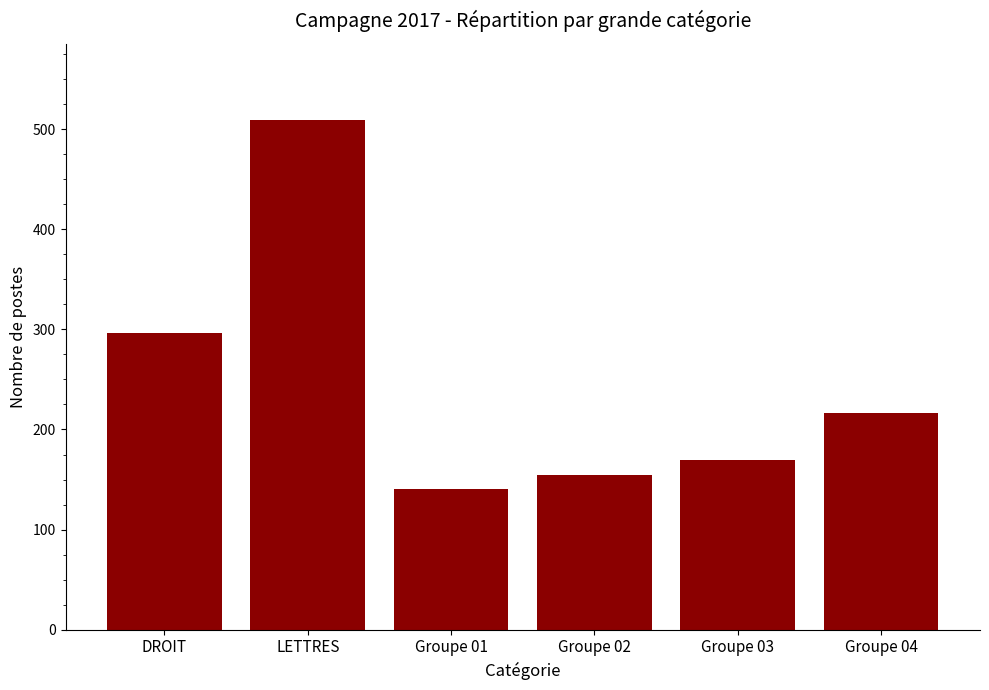

Reading right to left, extract all data points from this chart.

216	170	155	141	509	296